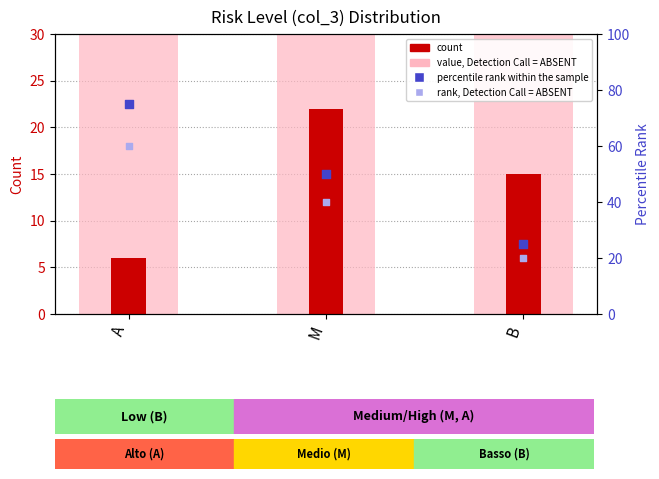

Which series contains the highest Y value?

value, Detection Call = ABSENT